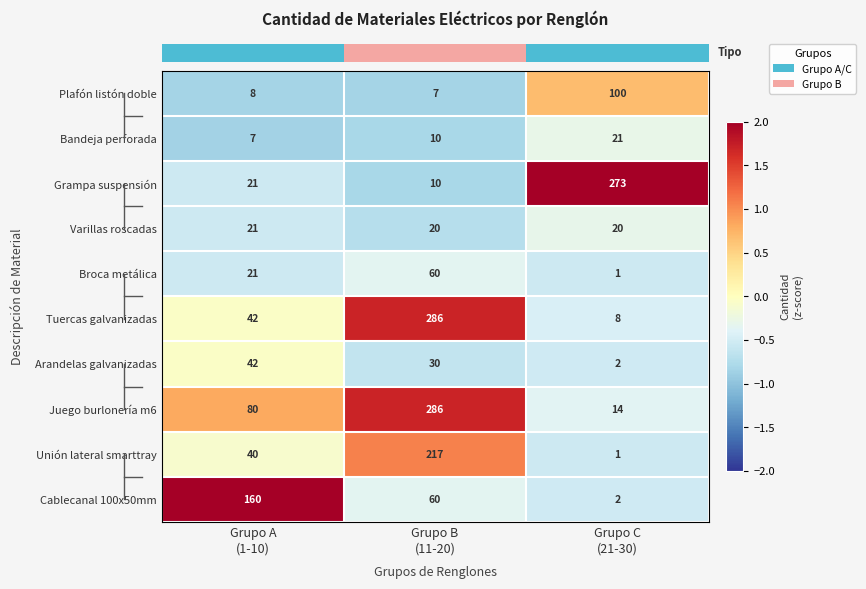

Which series changed the most between Grupo B
(11-20) and Grupo C
(21-30)?

Tuercas galvanizadas